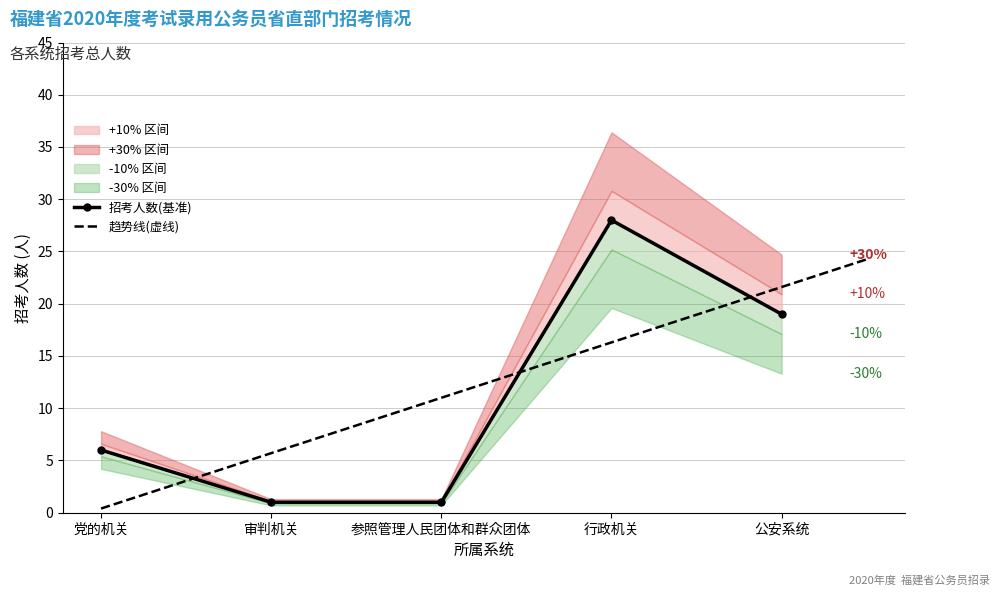

Reading right to left, list all the values displayed in this chart.

招考人数(累计): 19.0	28.0	1.0	1.0	6.0
招考人数+10%: 20.9	30.8	1.1	1.1	6.6
招考人数+30%: 24.7	36.4	1.3	1.3	7.8
招考人数-10%: 17.1	25.2	0.9	0.9	5.4
招考人数-30%: 13.3	19.6	0.7	0.7	4.2